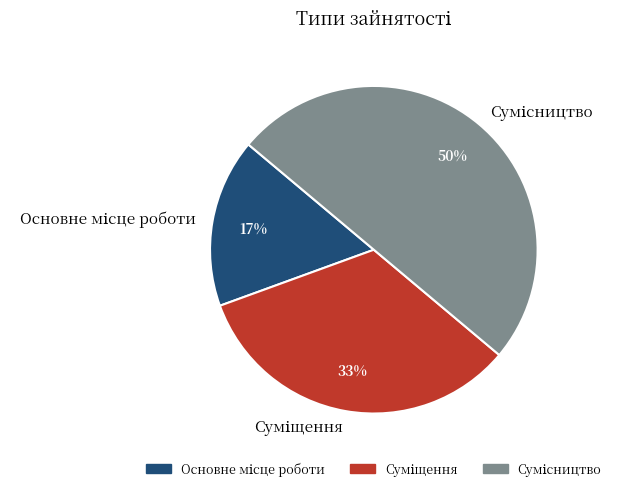

To the nearest percent, what is the difference between the largest and smallest slice percentages?

33%